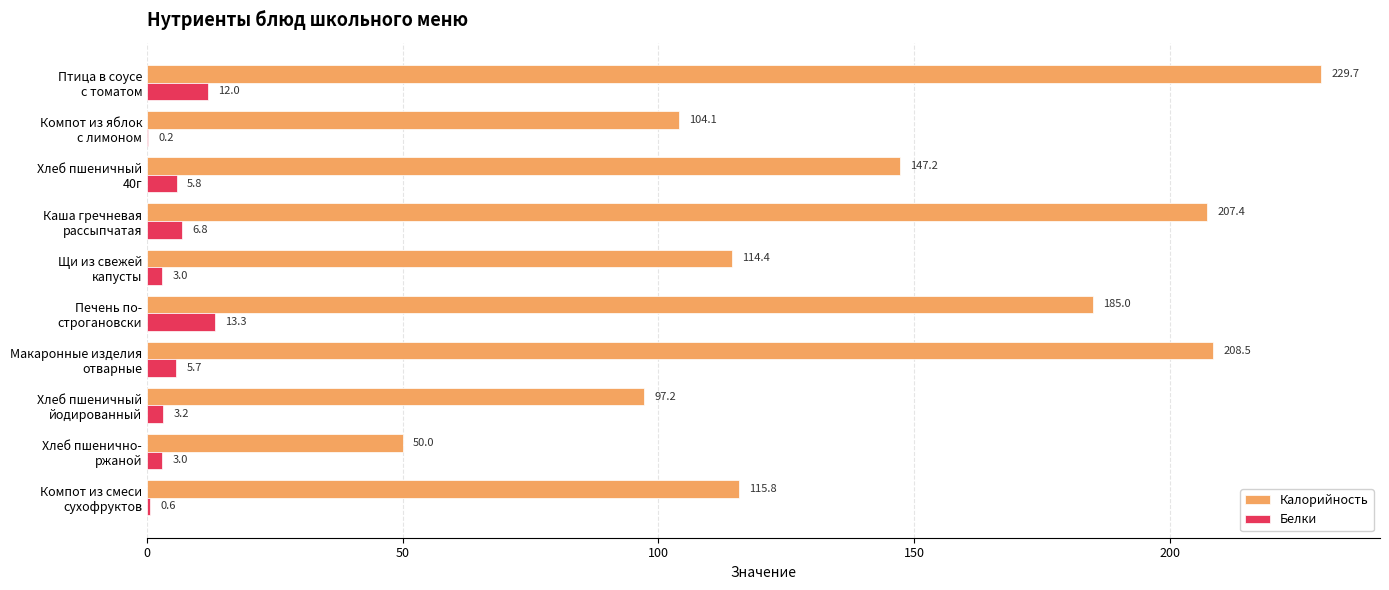

What is the maximum value shown in the chart?

229.7